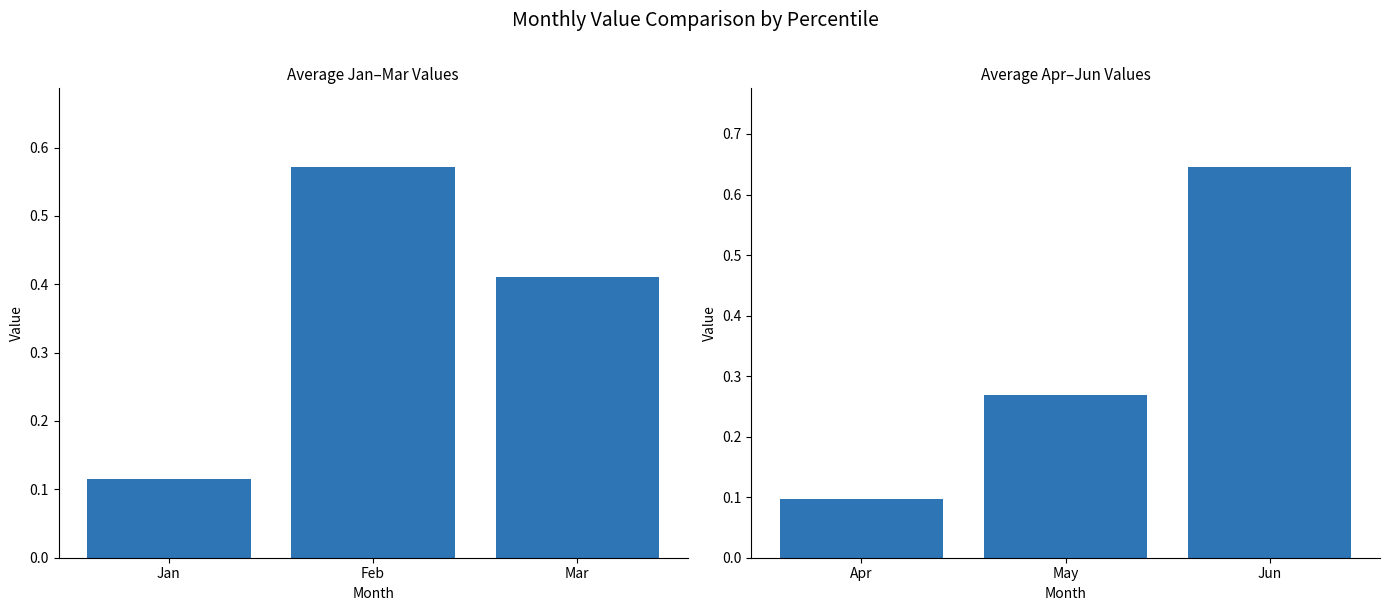

What is the average value of the Apr-Jun avg series?

0.3